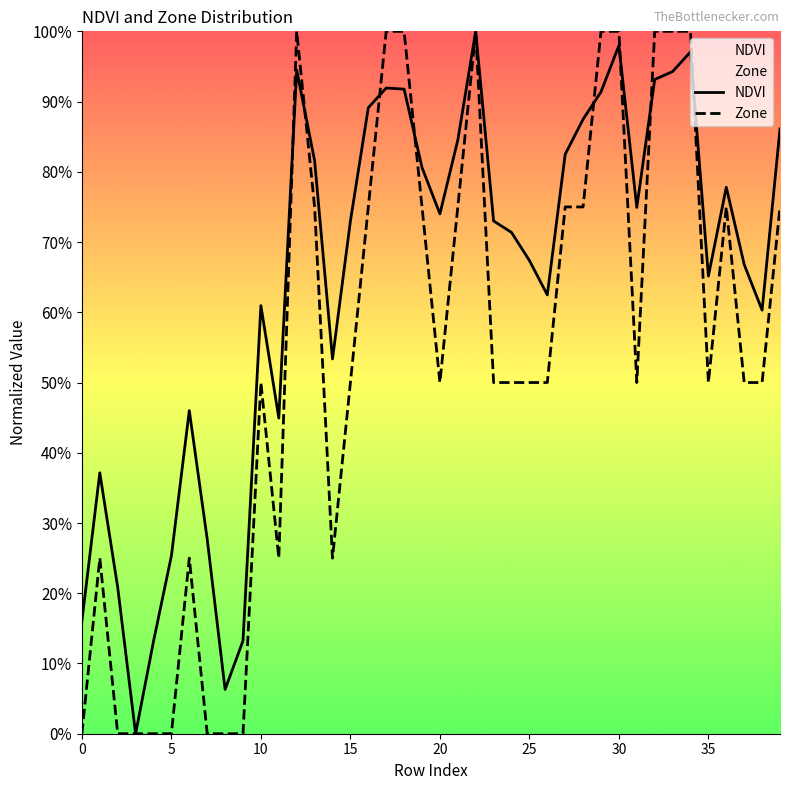

Which has a higher value, 39 or 35?

39